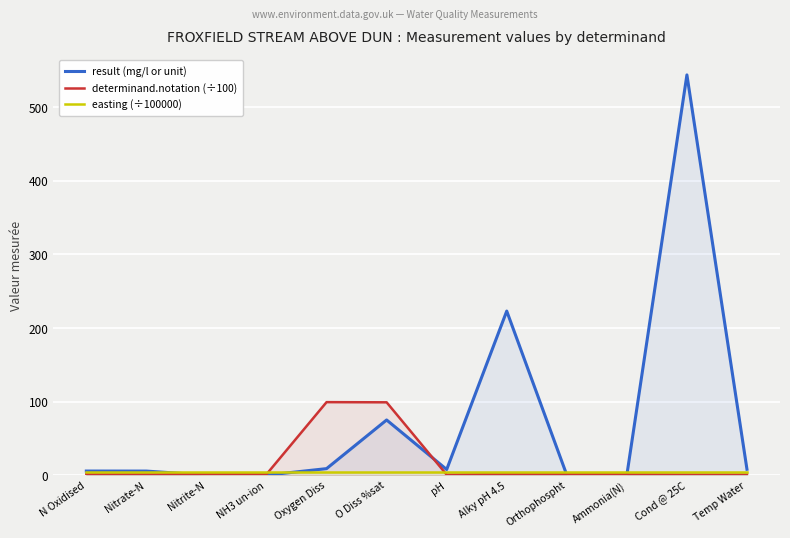

At which label does determinand.notation (÷100) first exceed 1?

N Oxidised